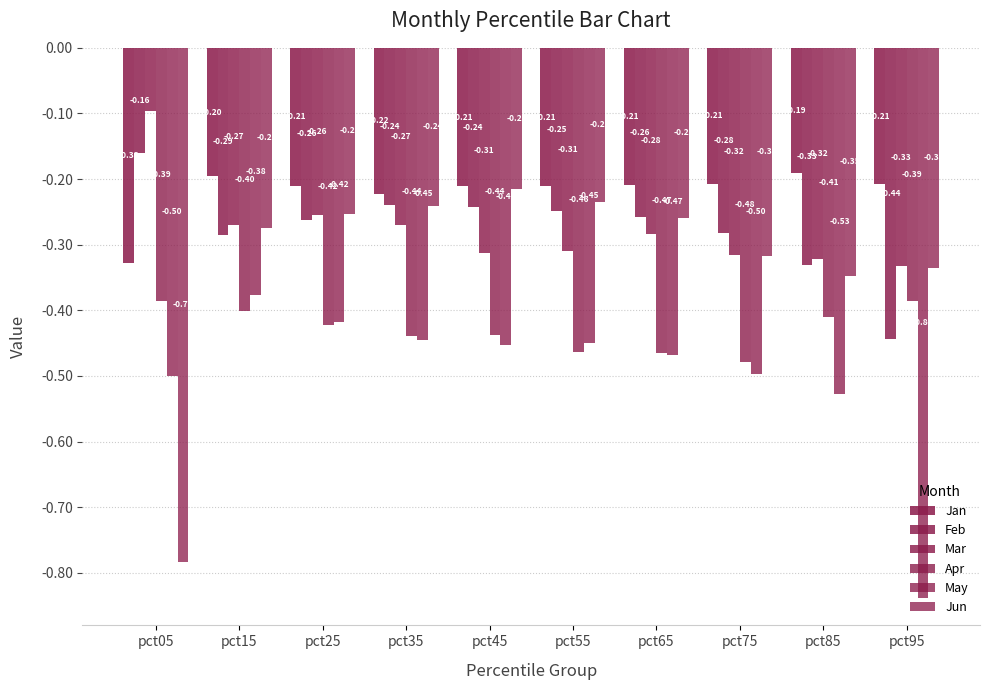

What is the value of the Mar bar at the 2nd from the left?

-0.3